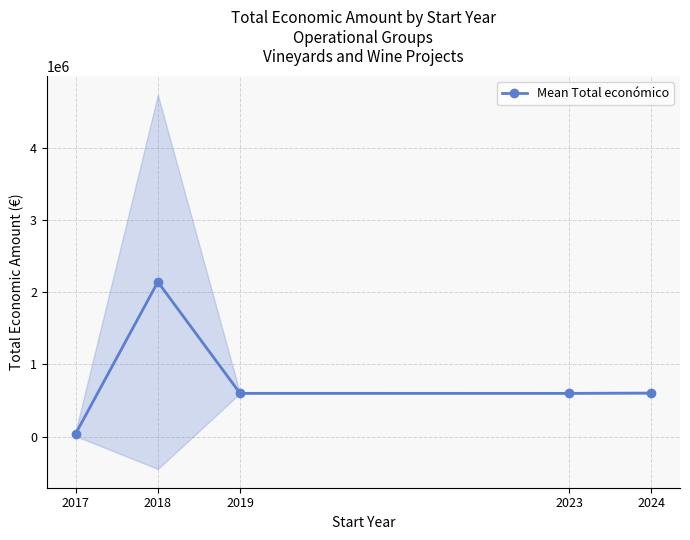

Which has a higher value, 2024 or 2023?

2024